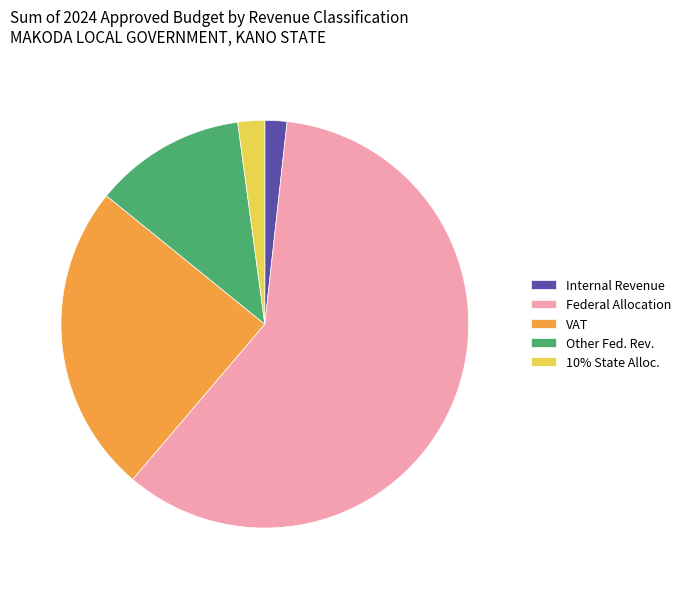

Do VAT and 10% State Alloc. together represent more than half of the pie?

No